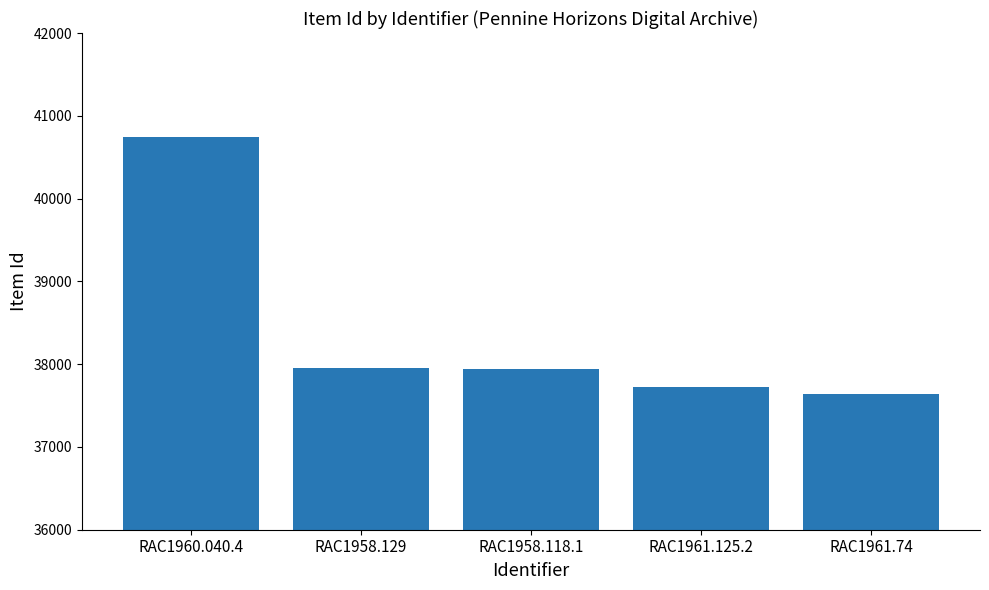

What is the label of the 4th bar from the left?

RAC1961.125.2